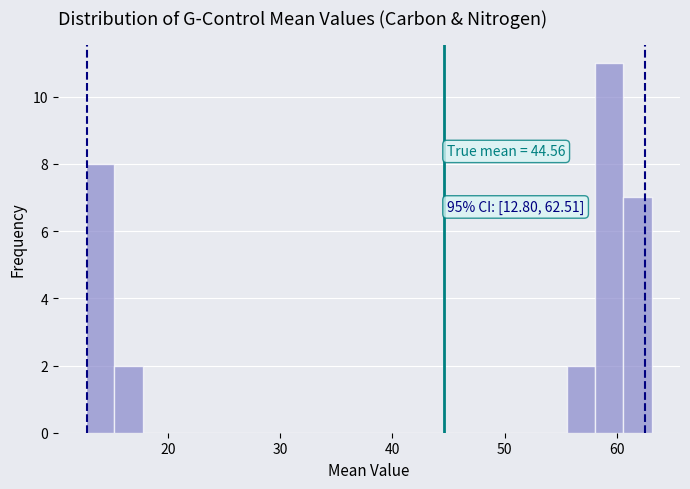

Around what value on the x-axis is the tallest bar? Give the approximate position of its centre, as read against the axis.

59